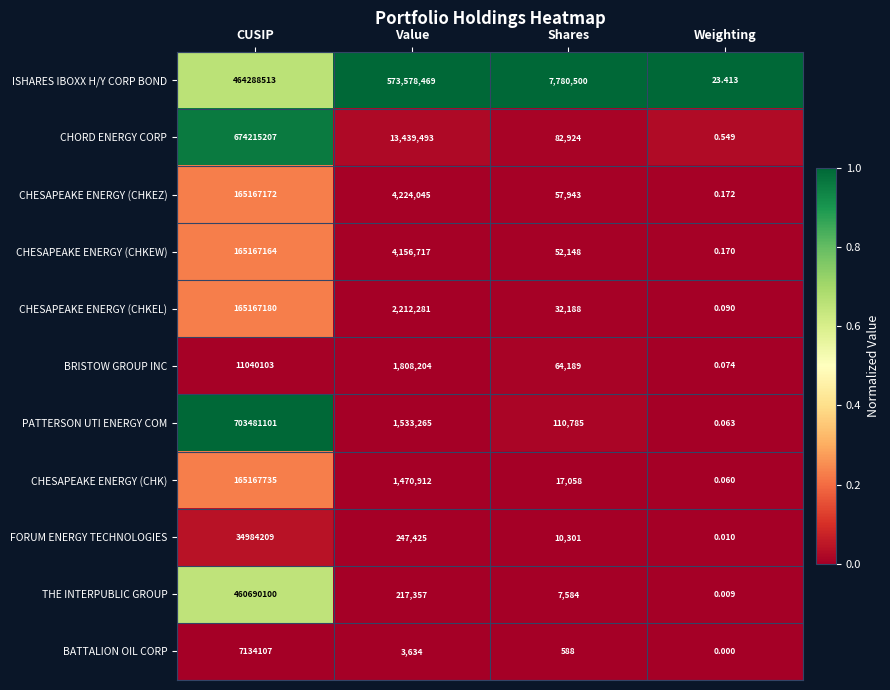

Where is PATTERSON UTI ENERGY COM nearest to the value 351740550?

Value